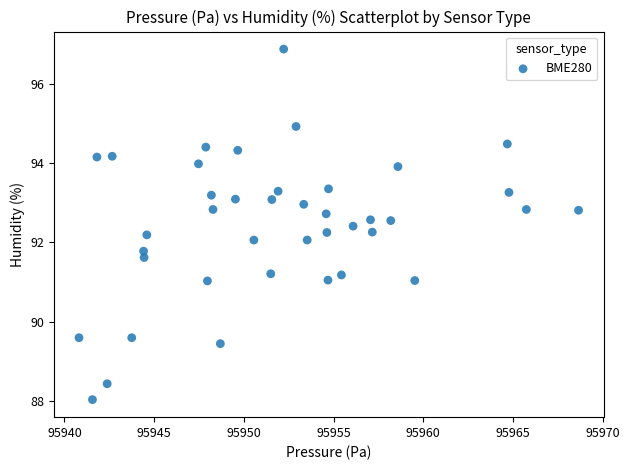

What is the range of Y values (max minus min)?

8.8